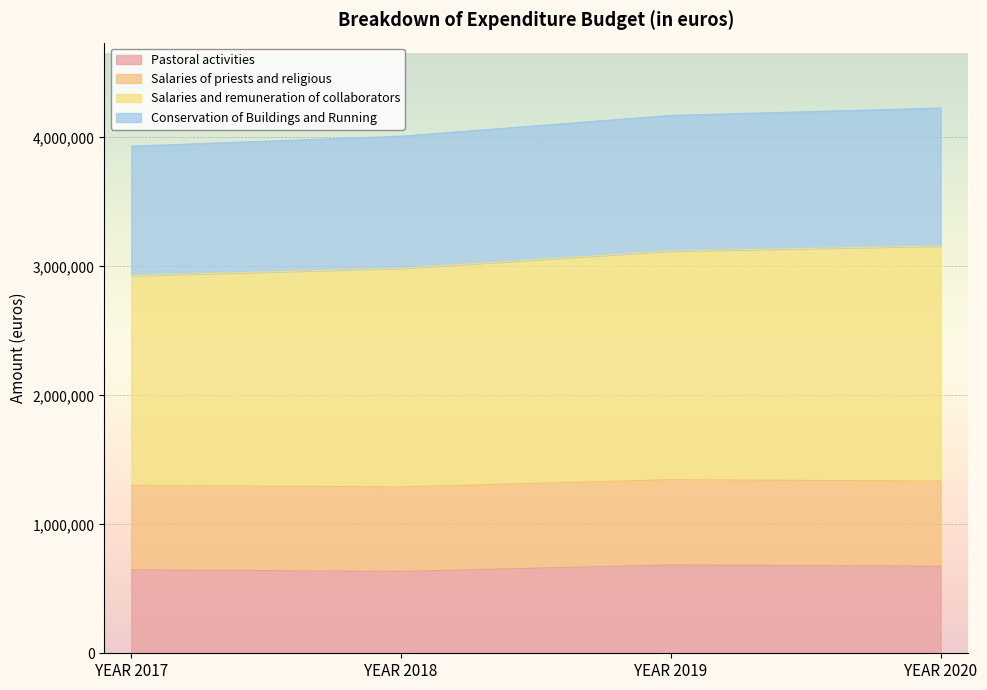

What is the total value across all series at YEAR 2017?

3931650